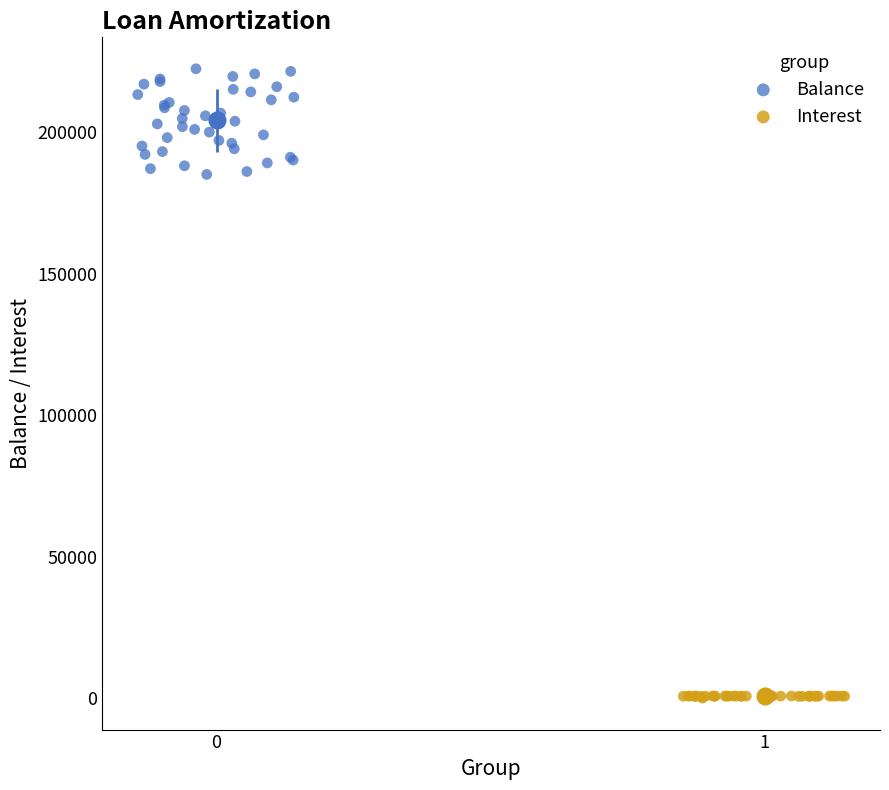

Which series has the widest spread of Y values?

Balance